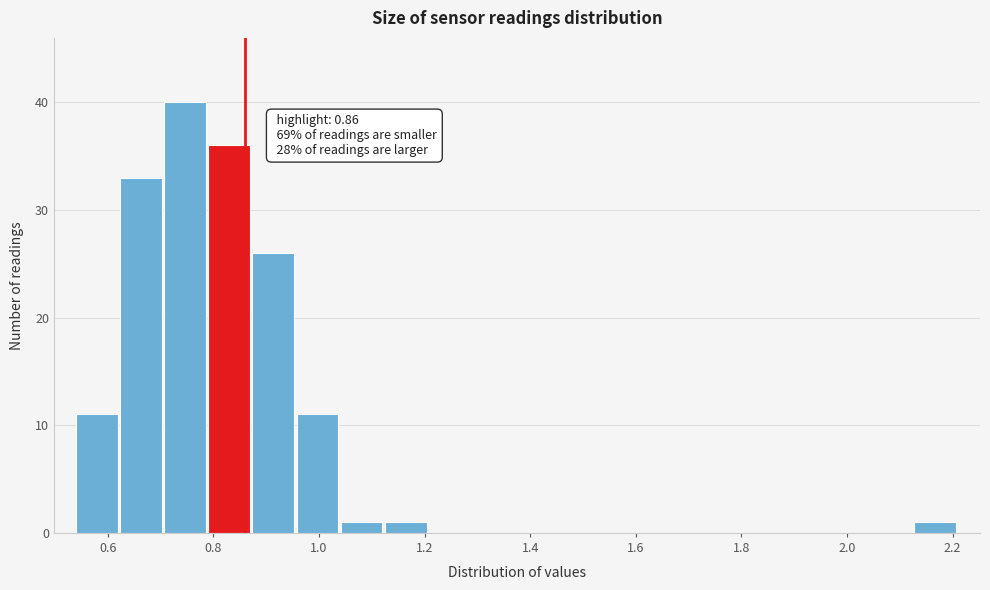

Which range on the x-axis has the tallest bar?

0.70 to 0.80